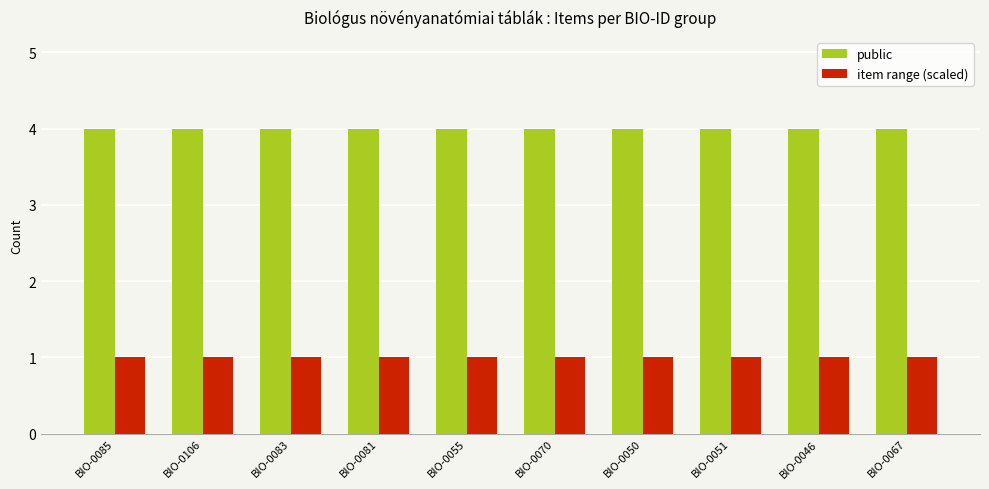

Reading left to right, list all the values displayed in this chart.

public: 4	4	4	4	4	4	4	4	4	4
item range (scaled): 1	1	1	1	1	1	1	1	1	1